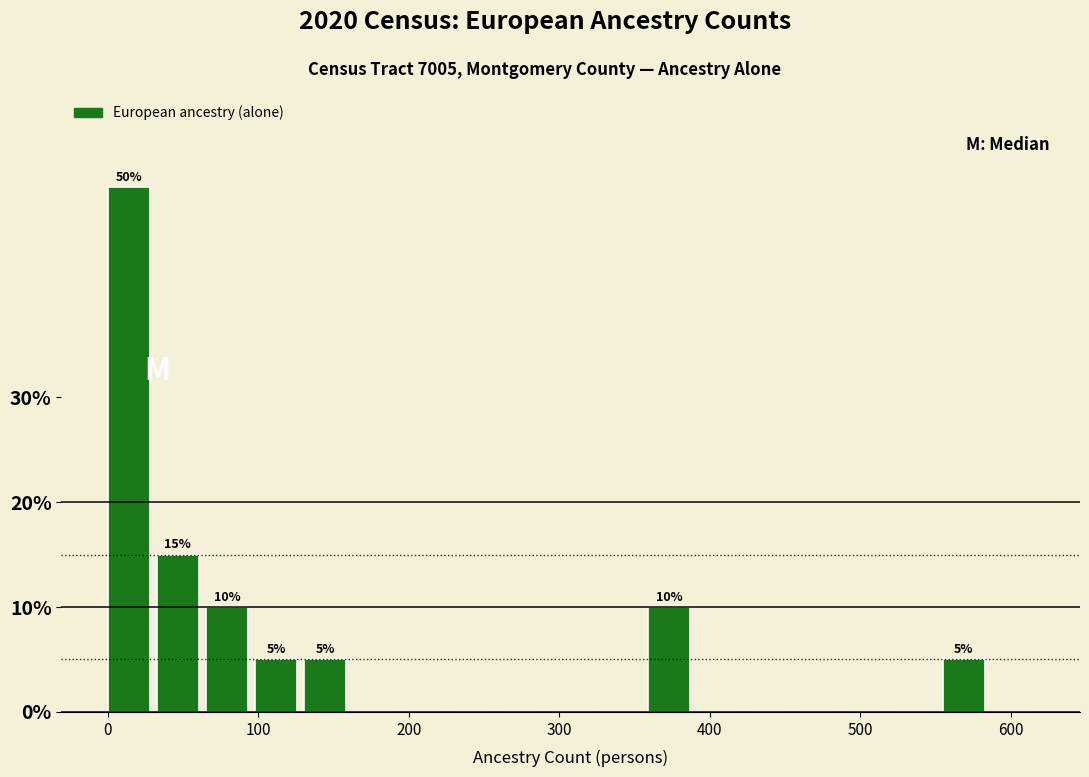

Around what value on the x-axis is the tallest bar? Give the approximate position of its centre, as read against the axis.

10